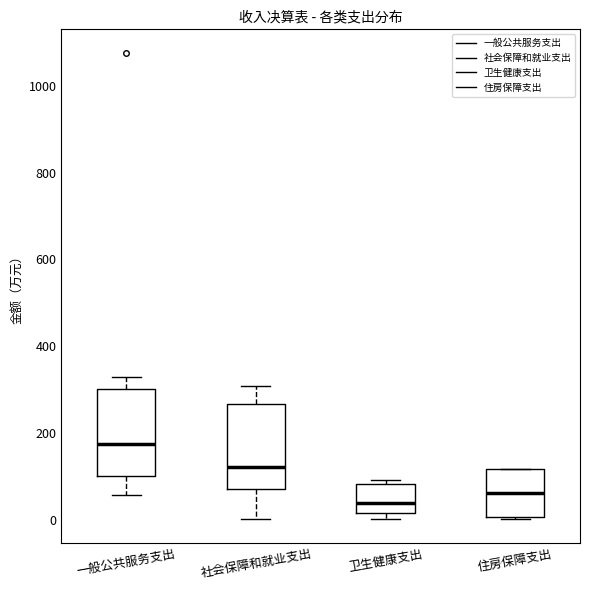

Reading left to right, transcribe this box plot: for each box, give where its median line is, the range the box spans, and where its two whiskers end, as read against the y-axis. The values are not printed on the chart, so give them approximately, as read against the axis.

一般公共服务支出: median 180, box 100 to 300, whiskers 60 to 320
社会保障和就业支出: median 120, box 80 to 260, whiskers 0 to 300
卫生健康支出: median 40, box 20 to 80, whiskers 0 to 100
住房保障支出: median 60, box 0 to 120, whiskers 0 to 120